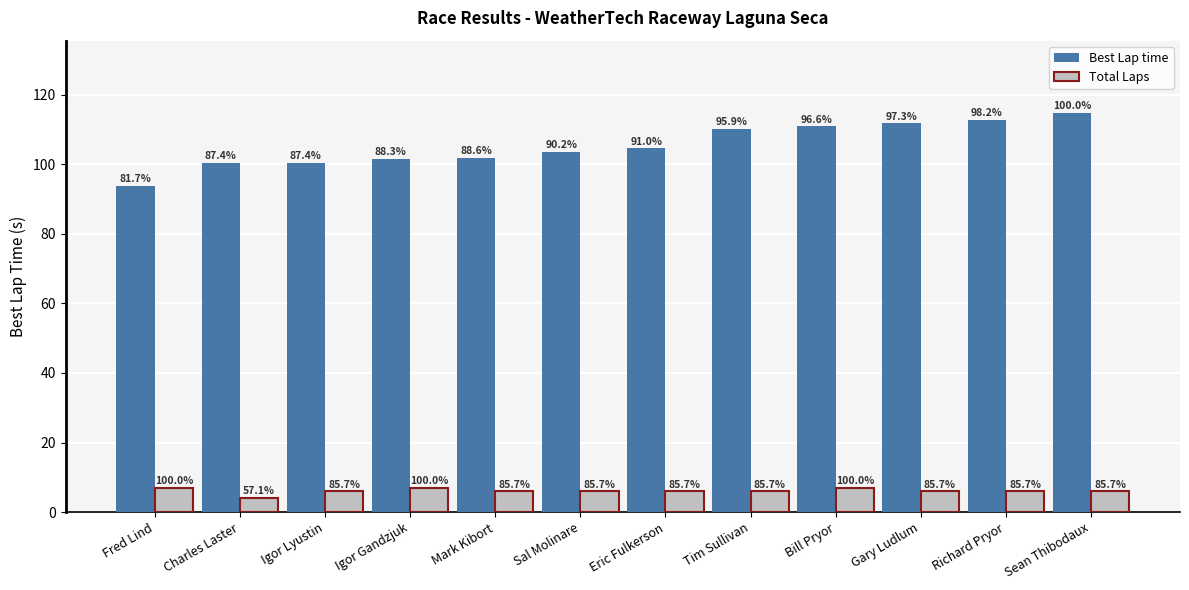

What value does the Best Lap time series have at Charles Laster?

100.3